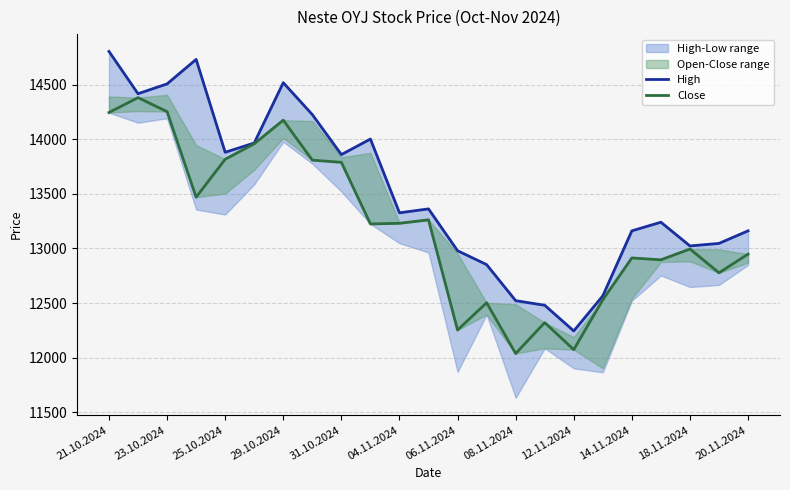

What is the lowest value of the Close series?

12038